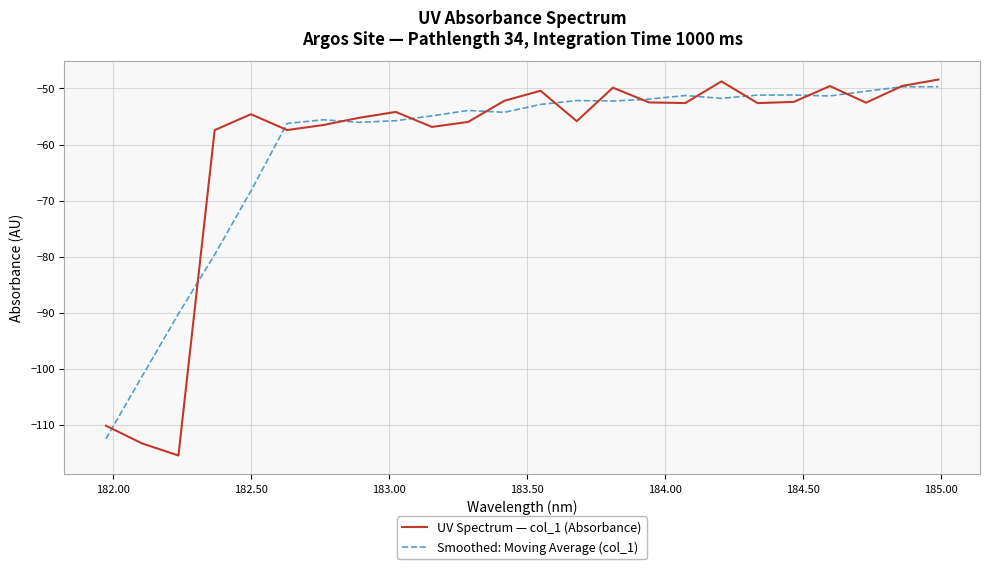

What is the maximum value for UV Spectrum — col_1 (Absorbance)?

-48.4